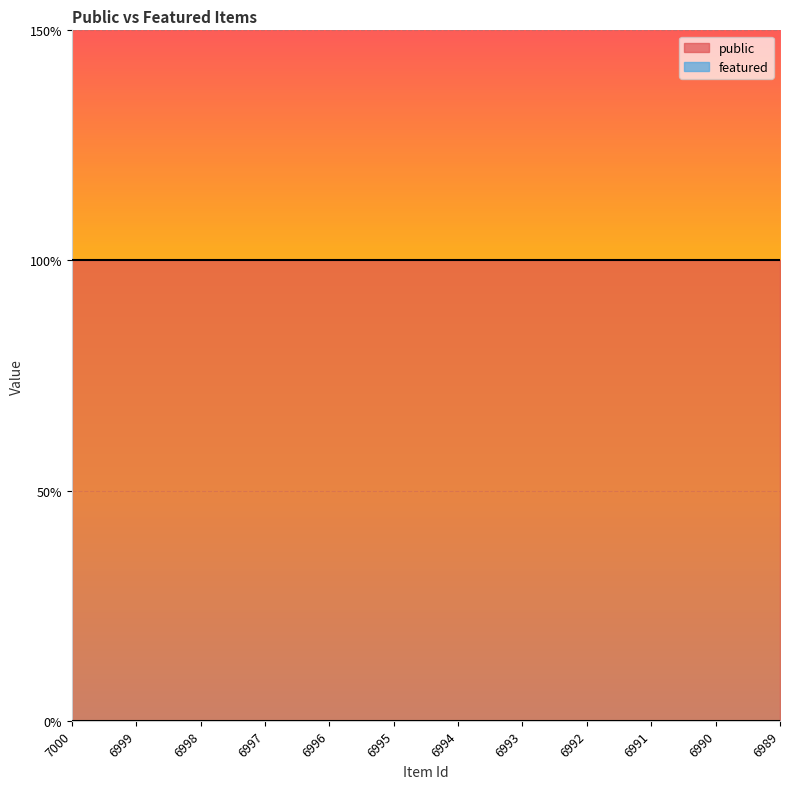

Reading left to right, what are all the values shown in this chart?

public: 1	1	1	1	1	1	1	1	1	1	1	1
featured: 0	0	0	0	0	0	0	0	0	0	0	0